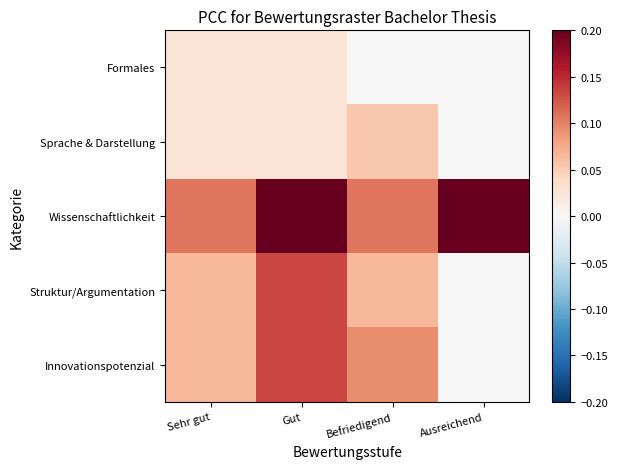

At which category does the chart reach its peak across all series?

Gut